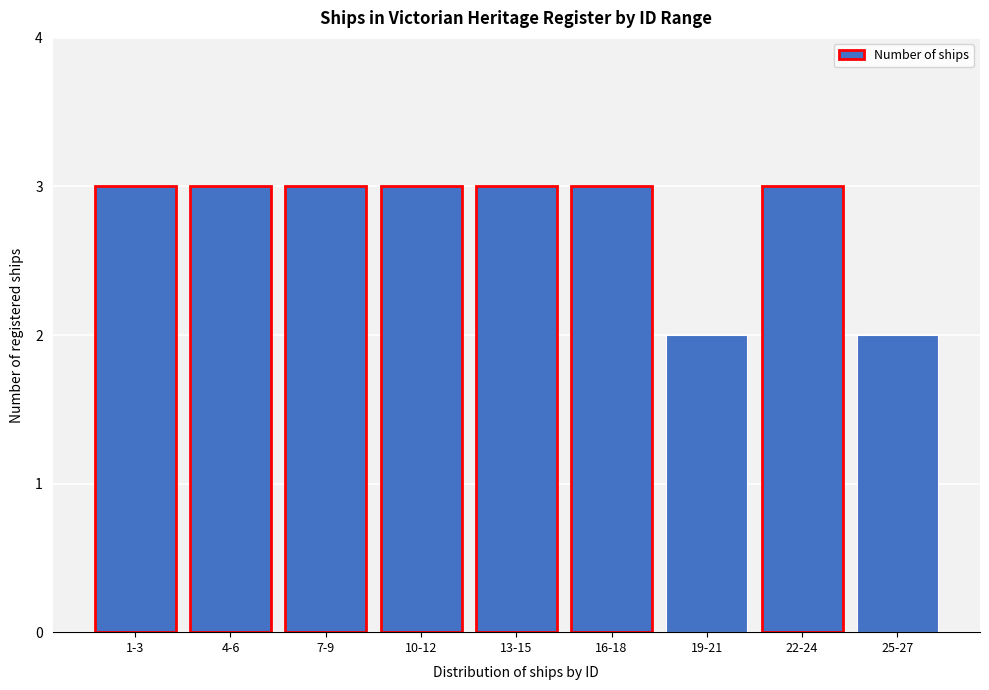

Reading left to right, extract all data points from this chart.

3	3	3	3	3	3	2	3	2